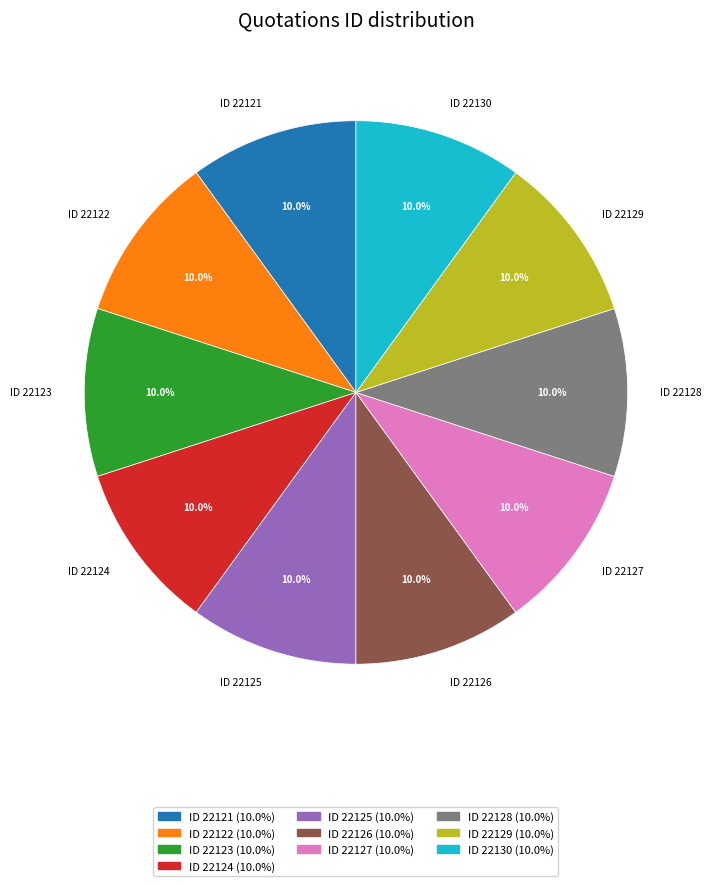

Is there a majority slice in this chart?

No